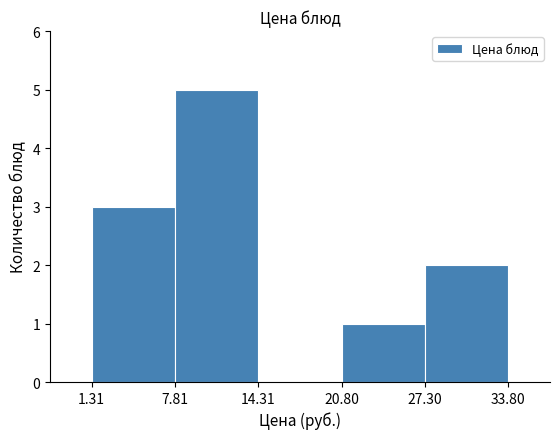

Which range on the x-axis has the tallest bar?

7.81 to 14.31